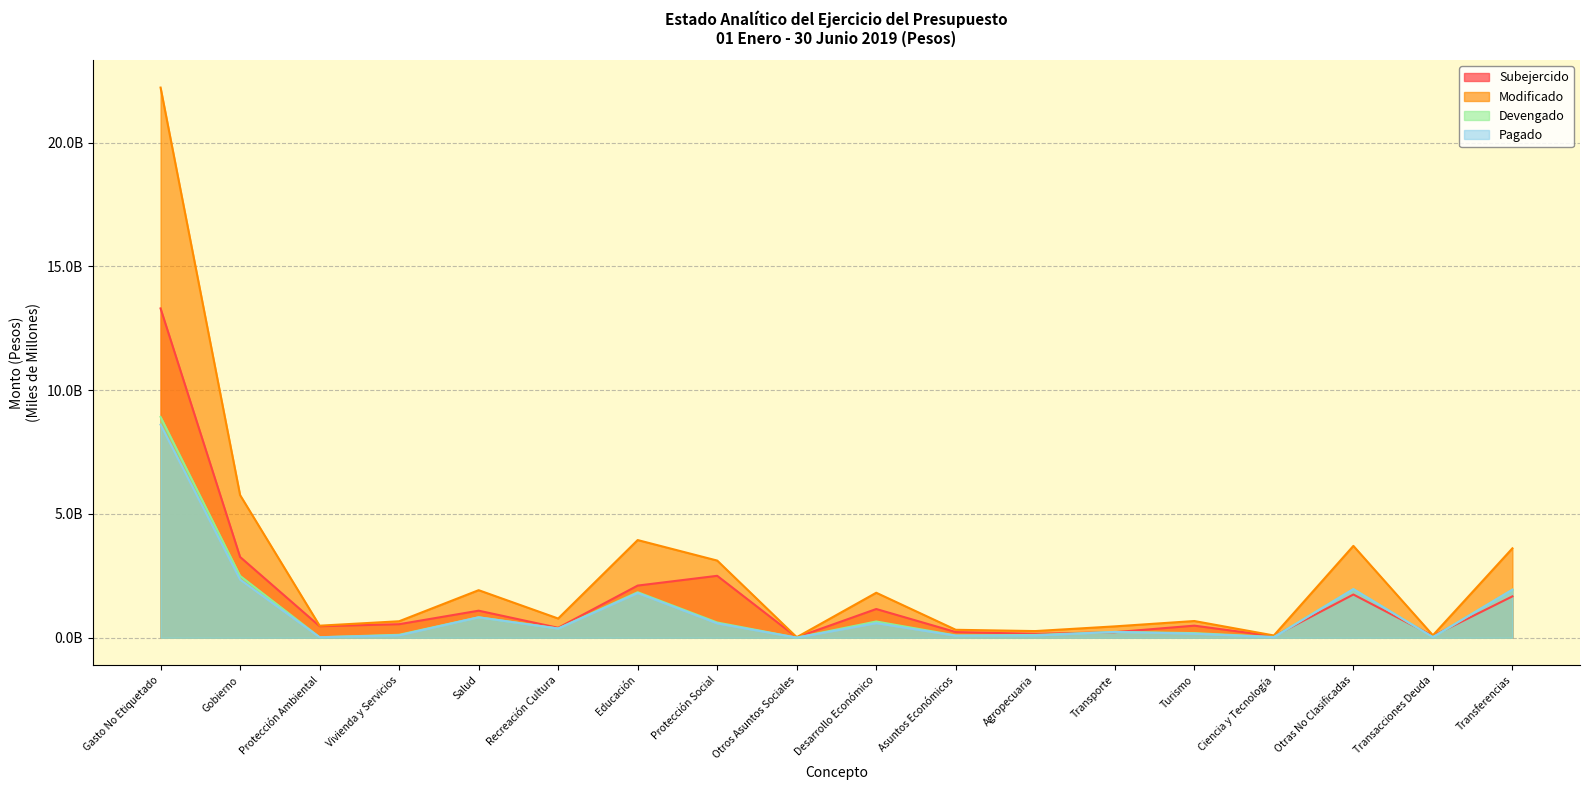

What are all the series names shown in the legend?

Subejercido, Modificado, Devengado, Pagado